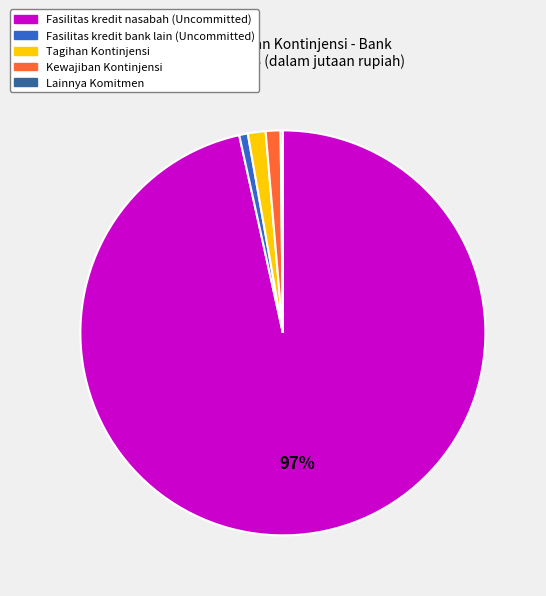

What is the largest slice in the pie chart?

Fasilitas kredit nasabah (Uncommitted)